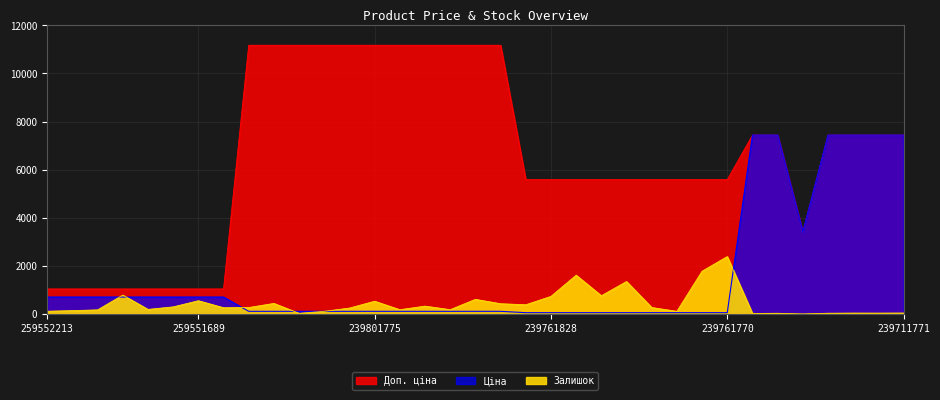

At which label does Ціна first exceed 111?

259552213